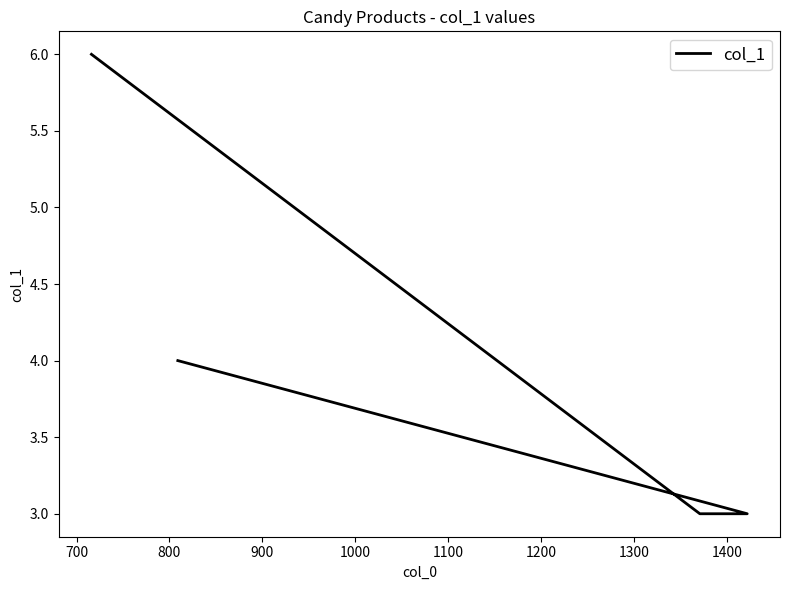

Count the number of values greater than 4.

1